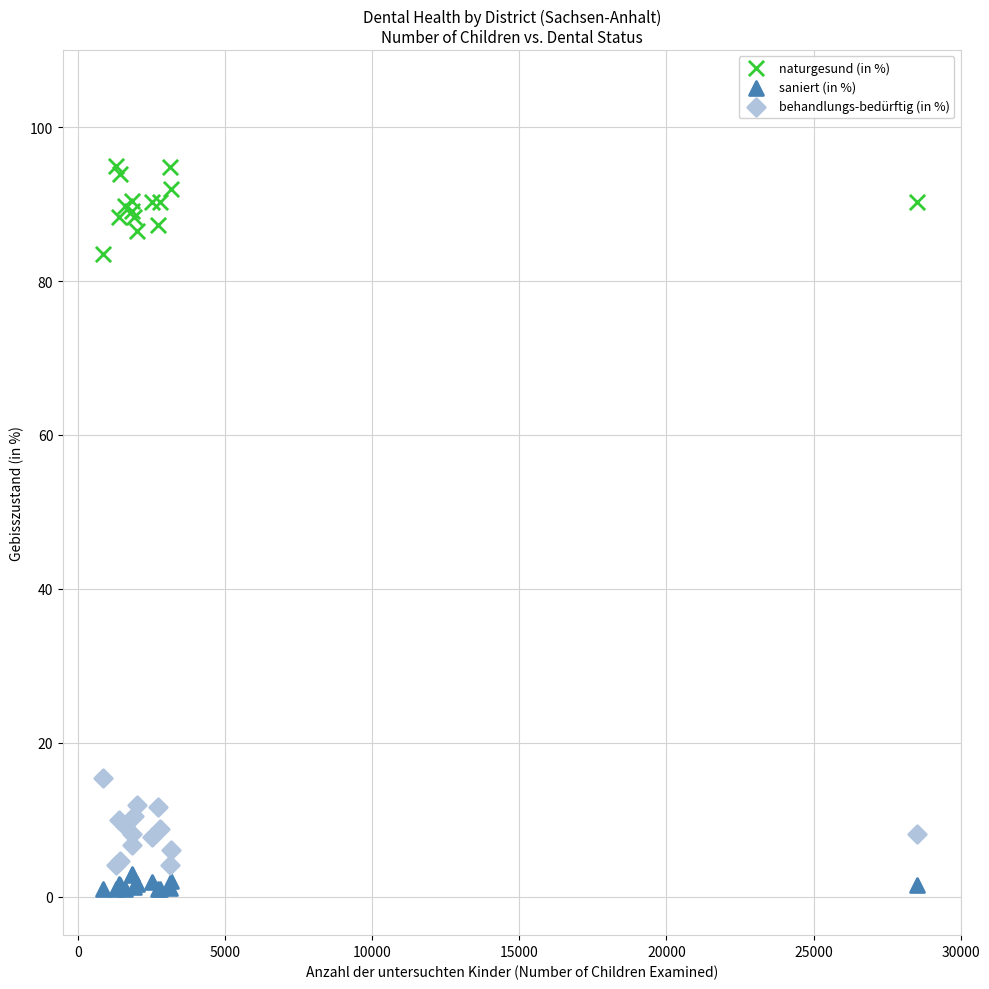

Which series reaches the minimum Y coordinate?

saniert (in %)